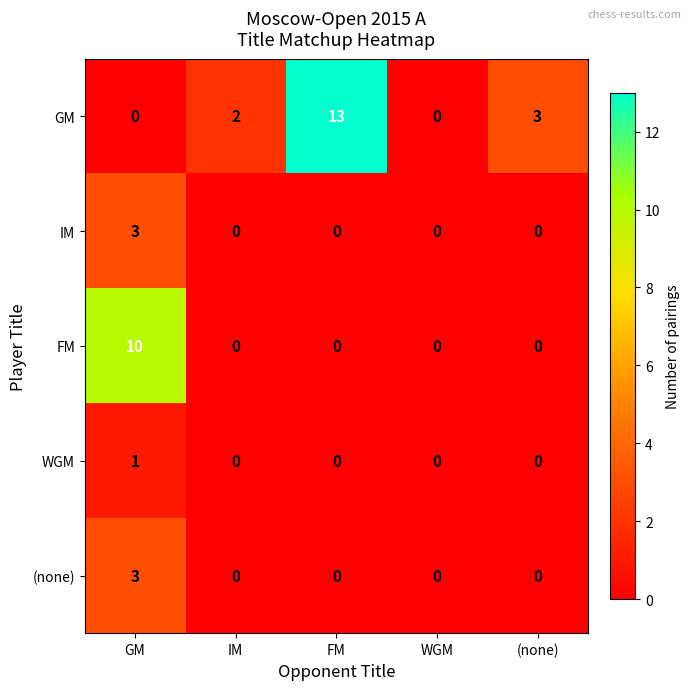

Is it true that FM equals 0 at FM?

True